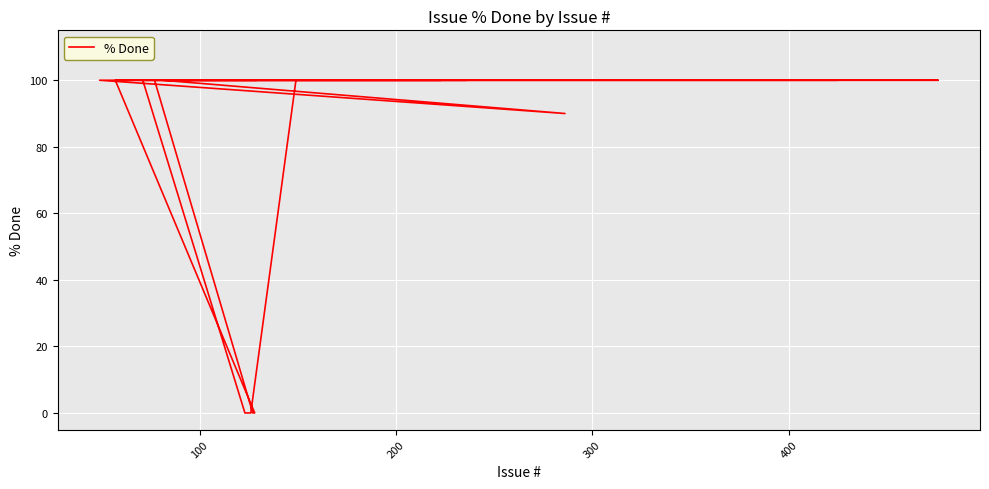

What is the value of the 7th point from the left?

100